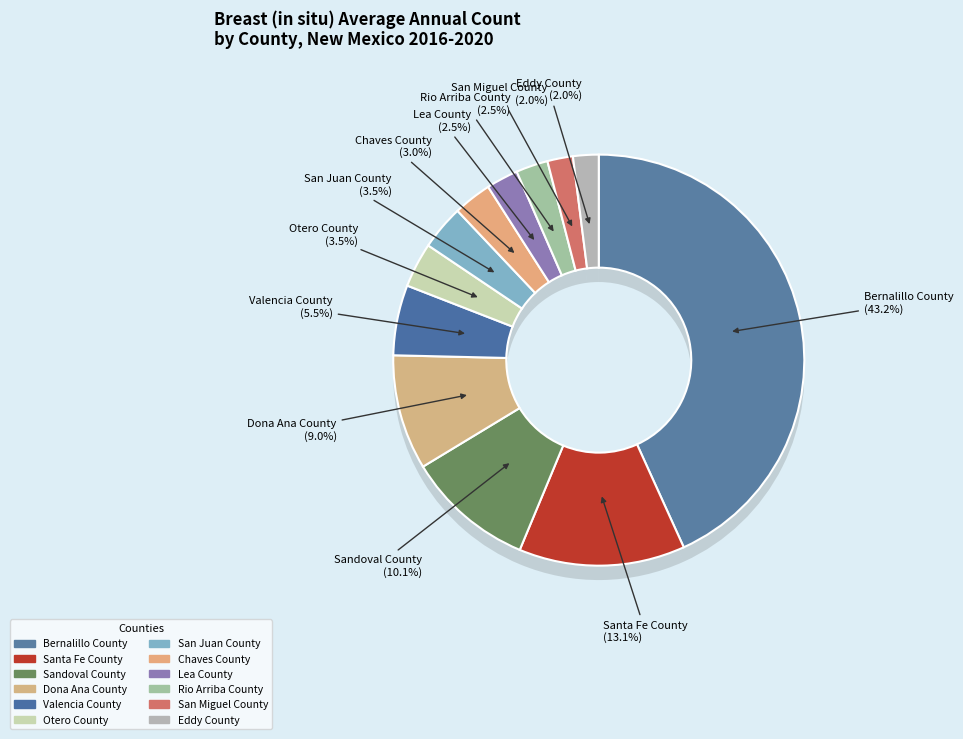

What is the smallest slice in the pie chart?

San Miguel County